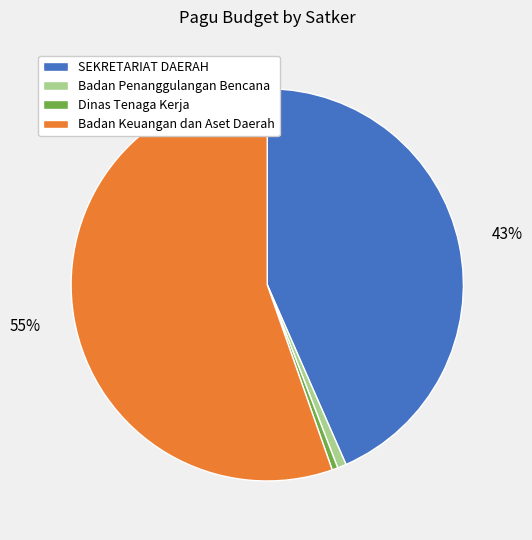

To the nearest percent, what is the average slice percentage?

25%